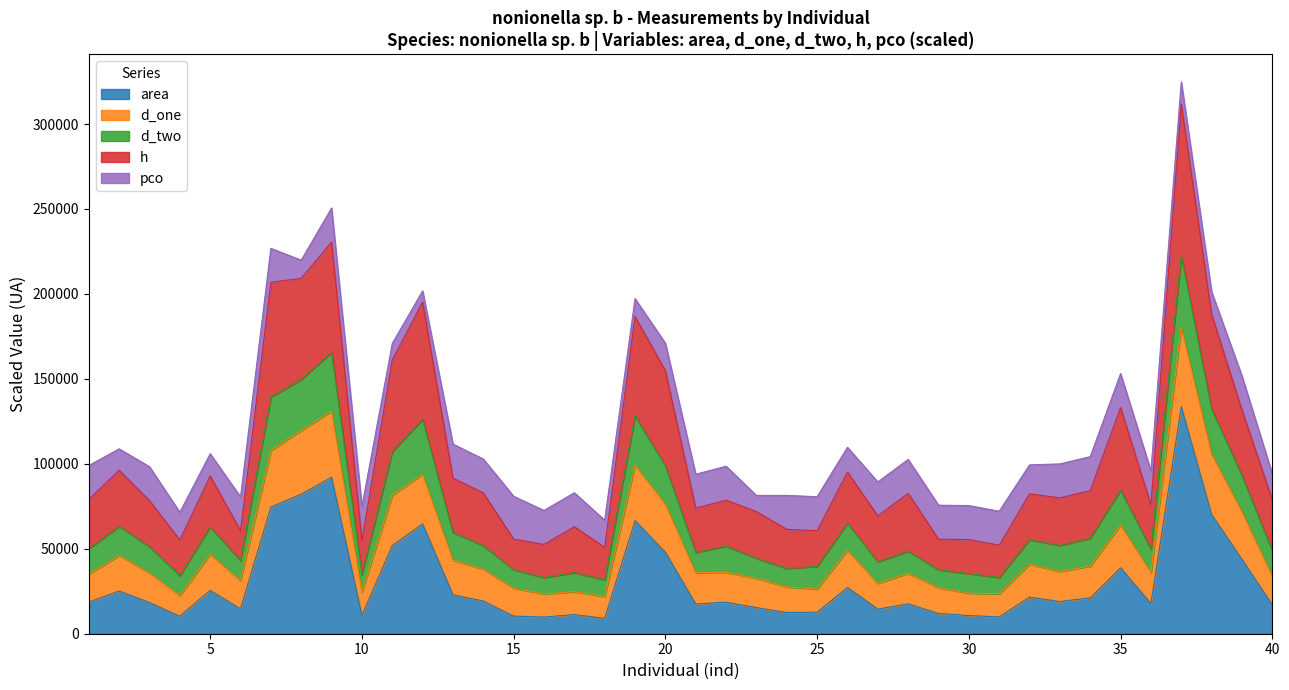

Does the chart display data point markers on the line(s)?

No